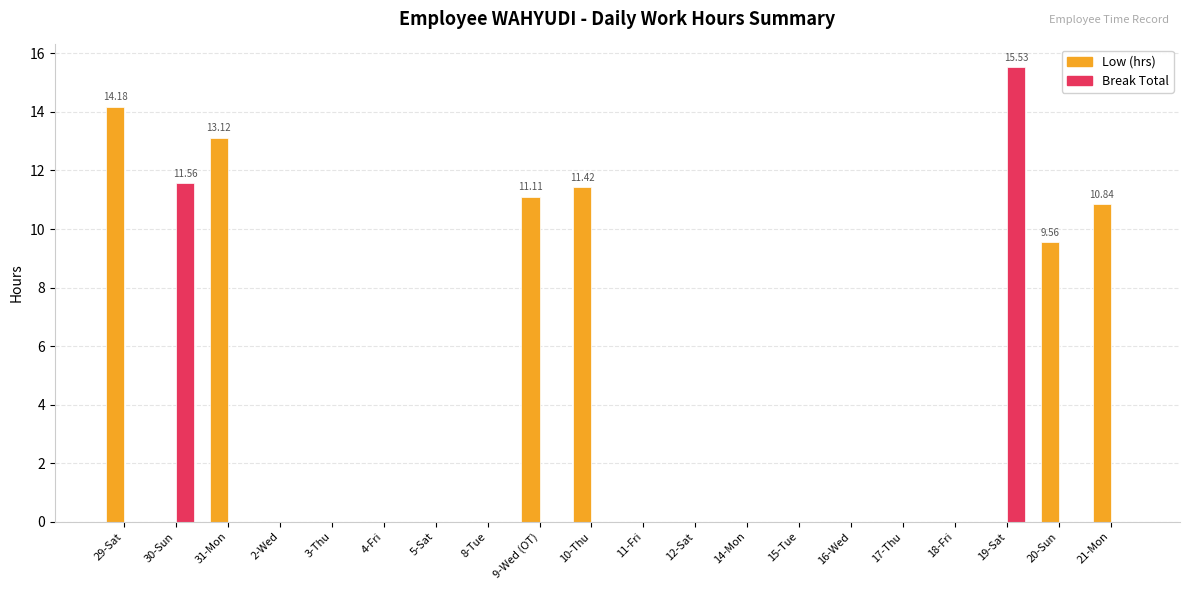

The Low (hrs) series shows 9.6 at 20-Sun. True or false?

True